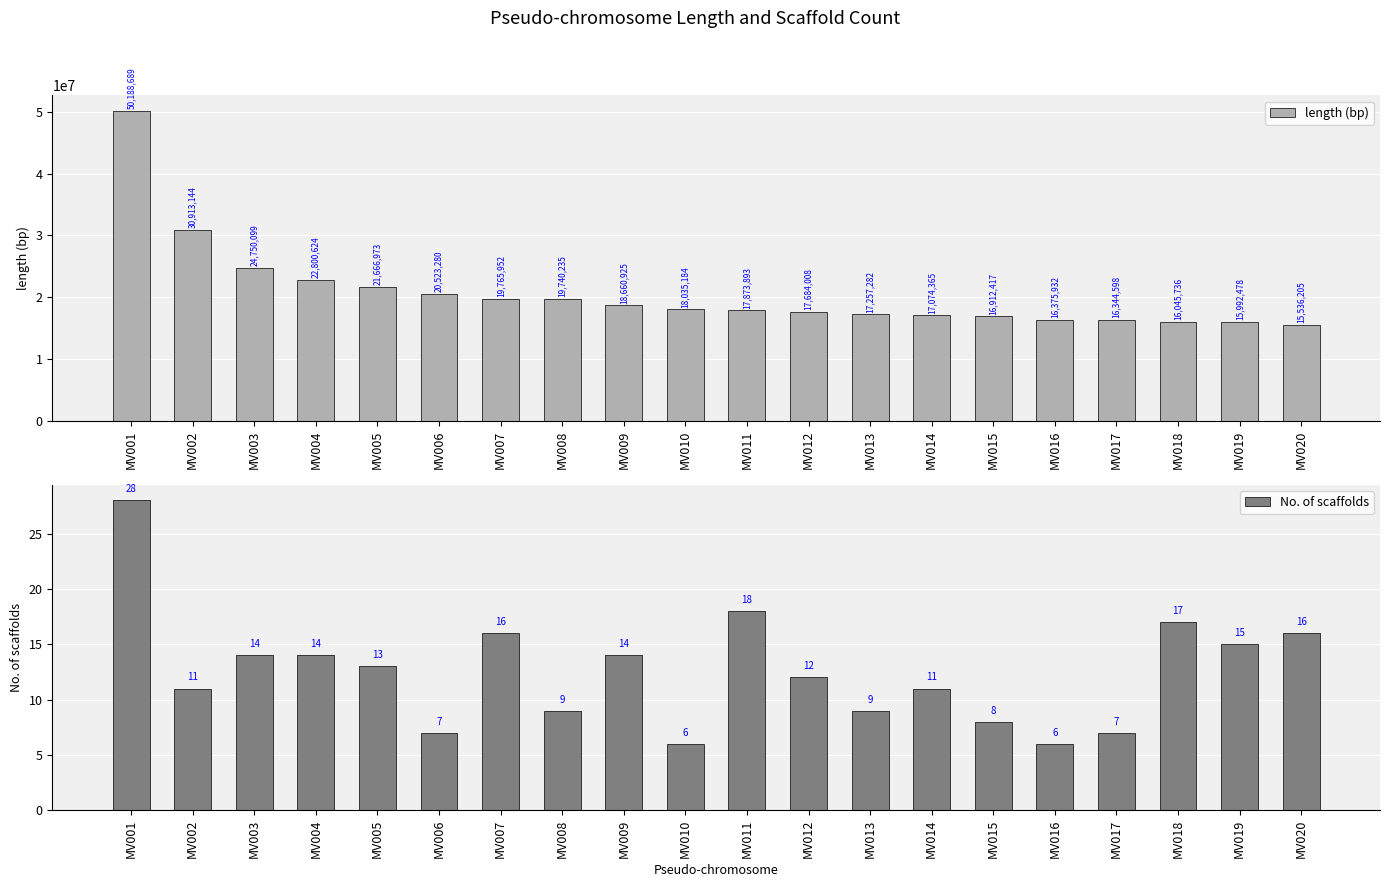

At MV004, list the series in order from smallest to largest.

No. of scaffolds, length (bp)